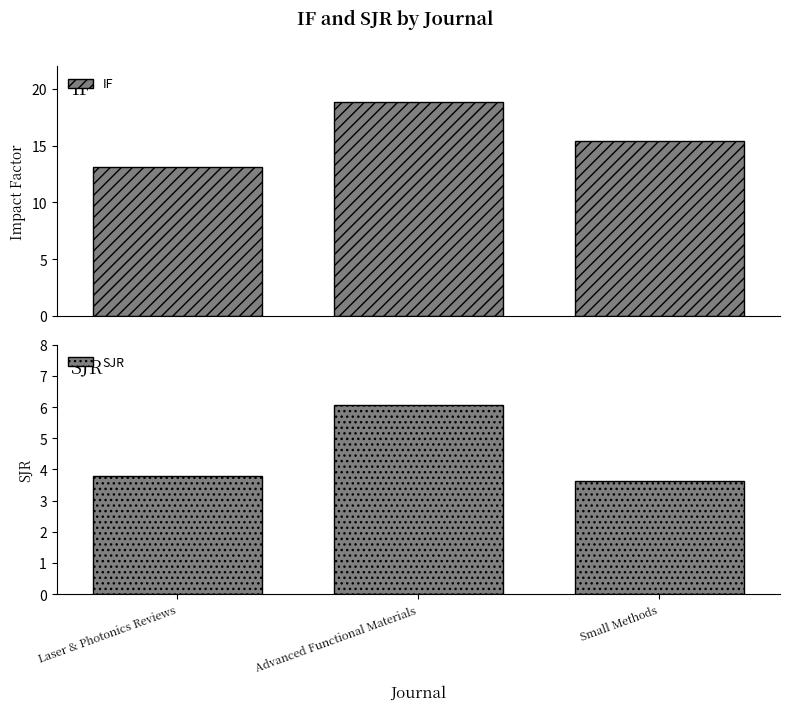

What position from the left is Small Methods?

3